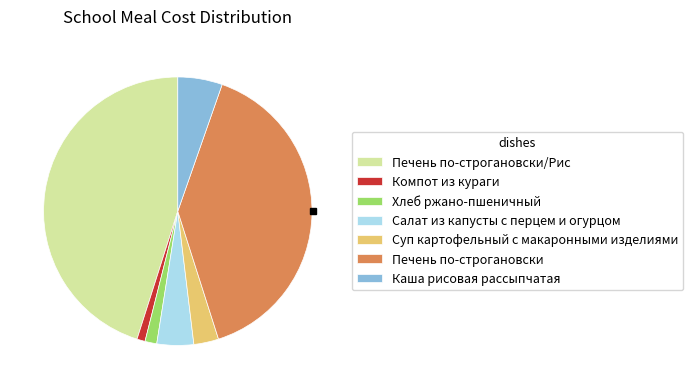

Do Каша рисовая рассыпчатая and Печень по-строгановски/Рис together represent more than half of the pie?

Yes